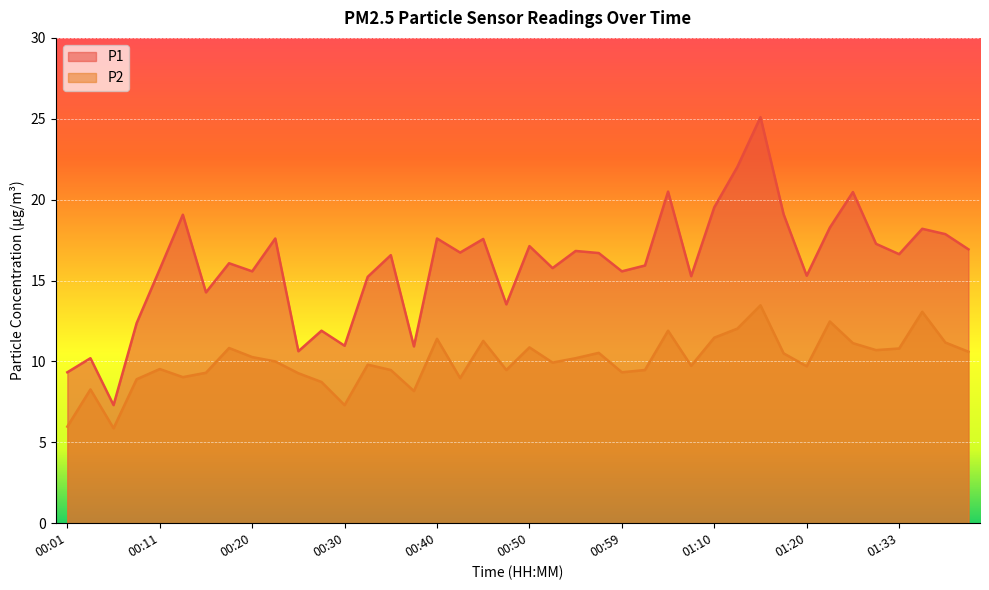

How many series are shown in this chart?

2